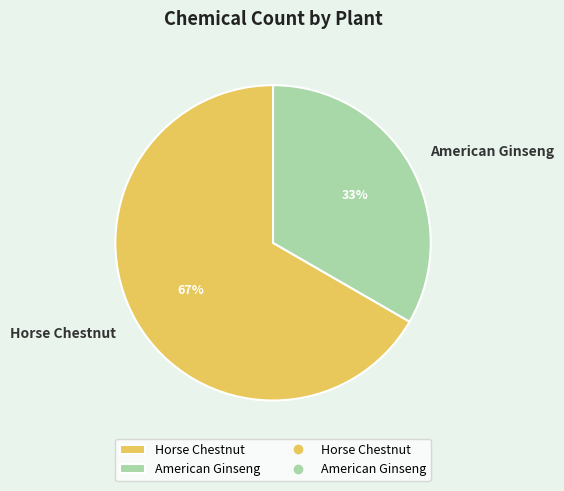

Rank the categories by value from highest to lowest.

Horse Chestnut, American Ginseng